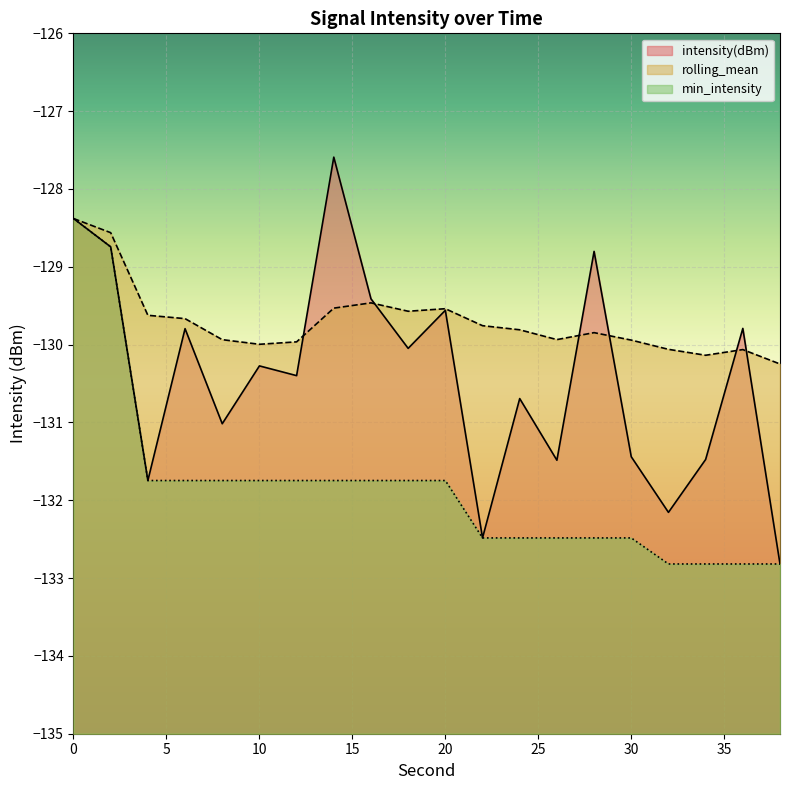

What is the difference between the highest and lowest values at 2?

0.2